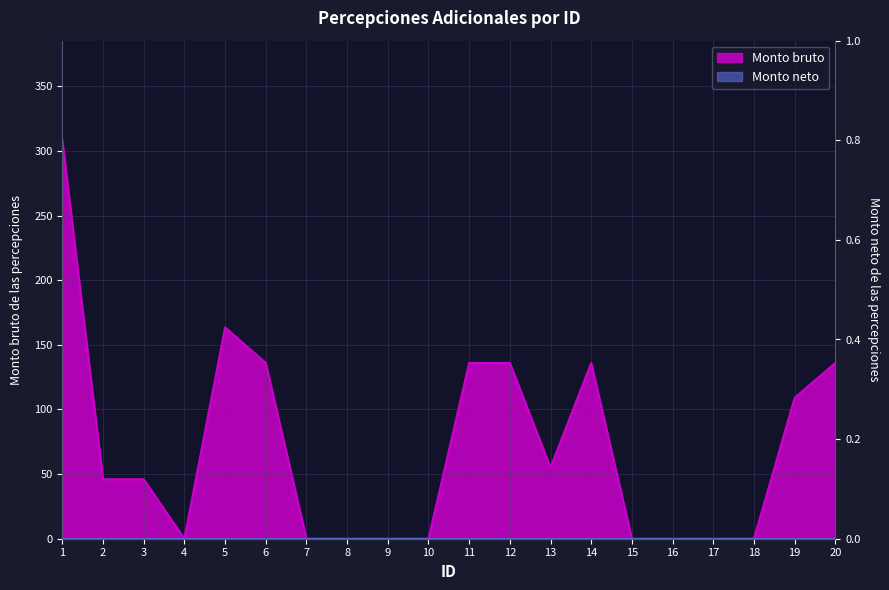

Rank the categories by value from lowest to highest.

4, 7, 8, 9, 10, 15, 16, 17, 18, 2, 3, 13, 19, 6, 11, 12, 14, 20, 5, 1